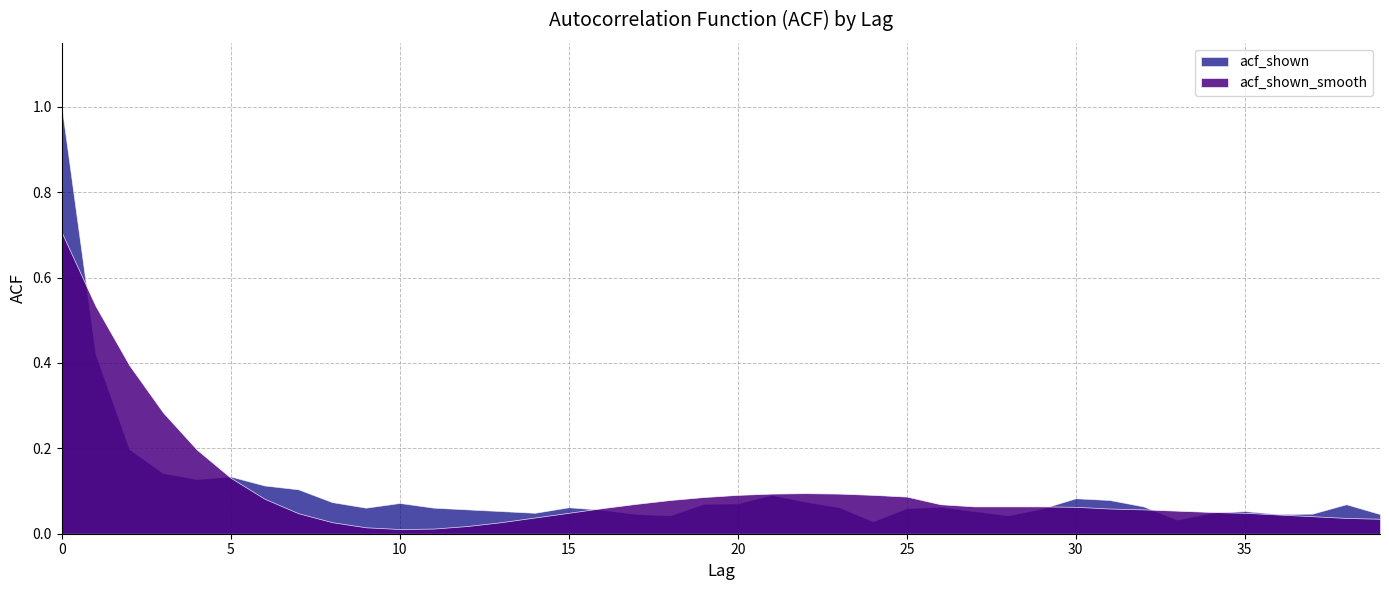

Between 11 and 31, which series saw the biggest shift?

acf_shown_smooth